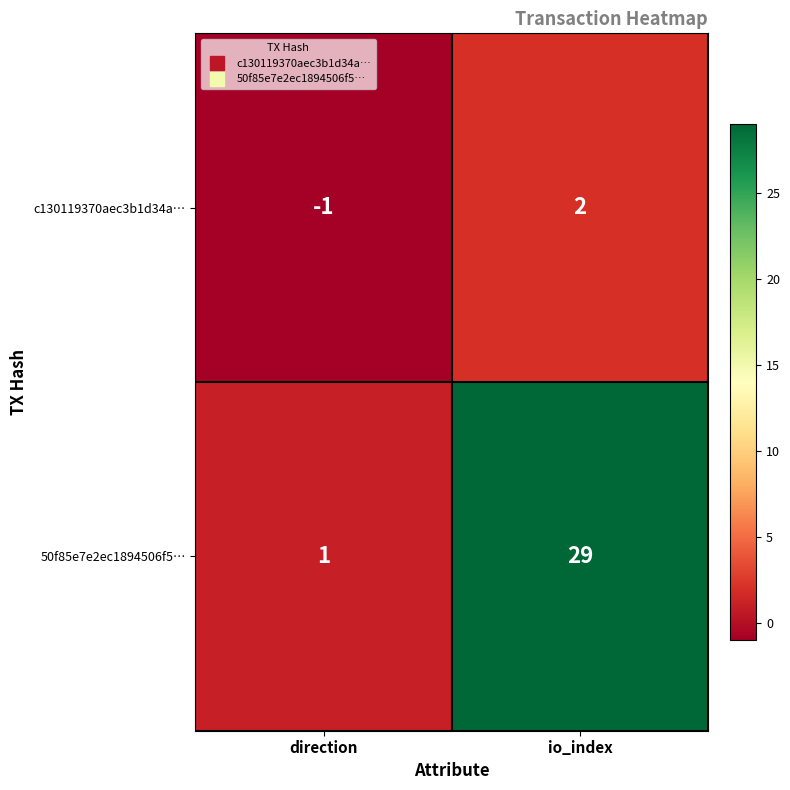

What is the average value of the 50f85e7e2ec1894506f5… series?

15